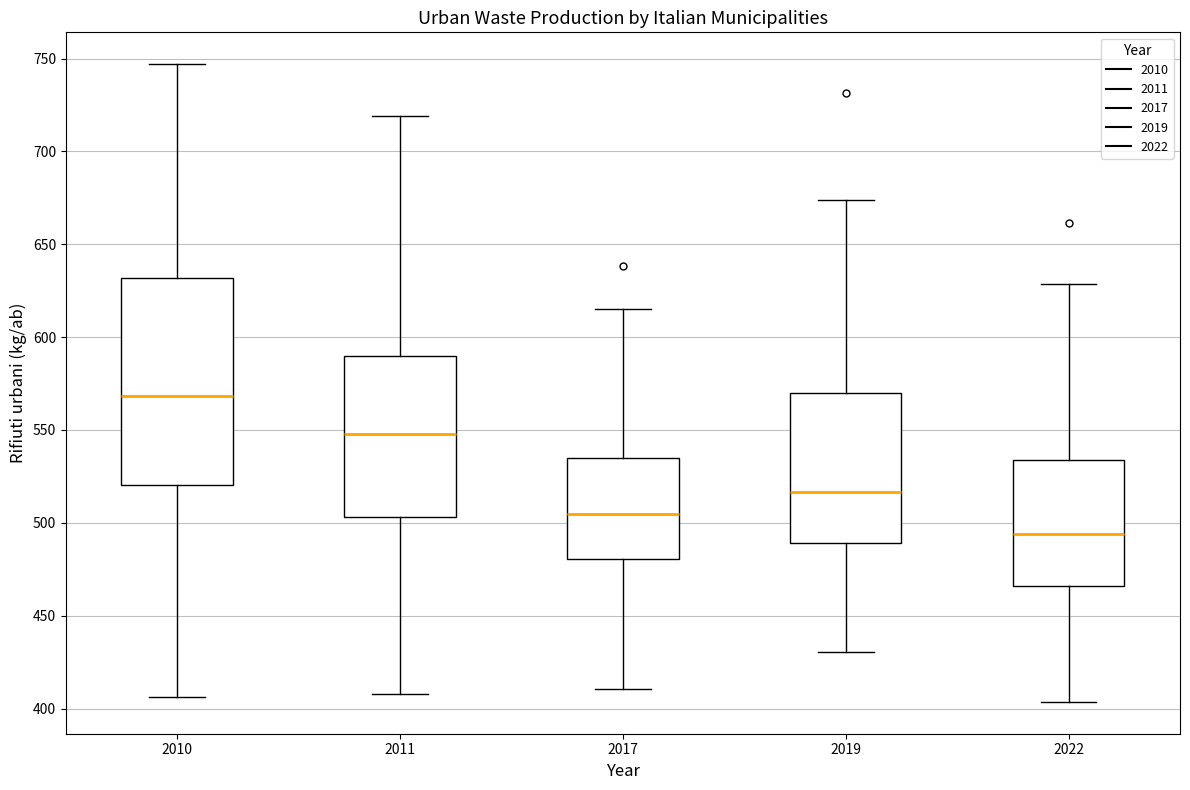

Where is the upper edge of the box at x = 2022 on the y-axis? The values are not printed on the chart, so give them approximately, as read against the axis.

535